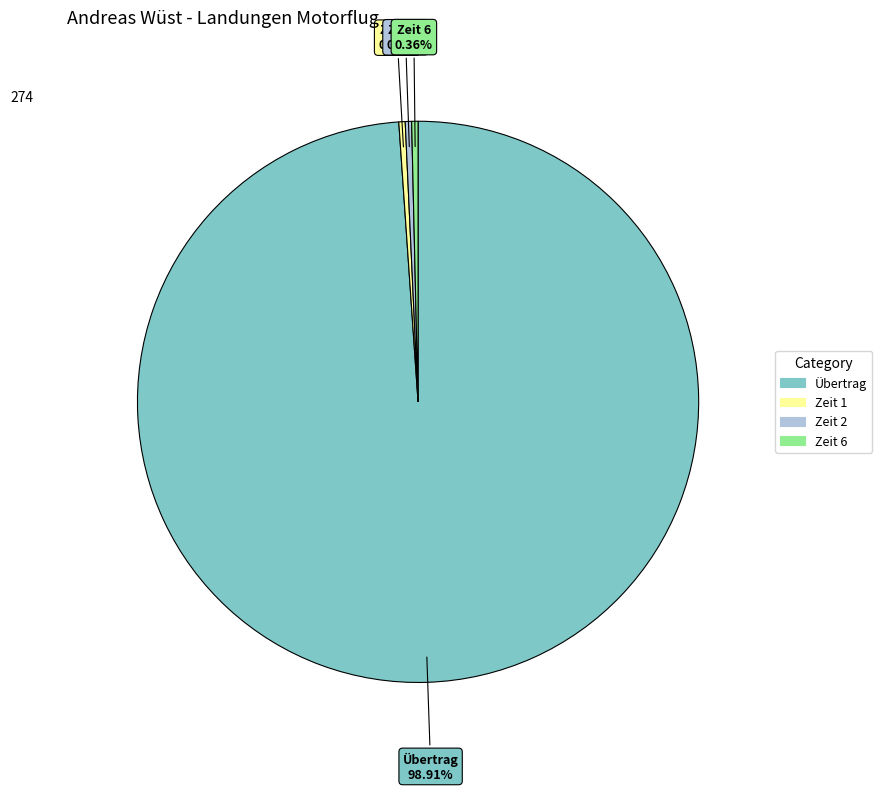

Which category has the biggest portion of the pie?

Übertrag